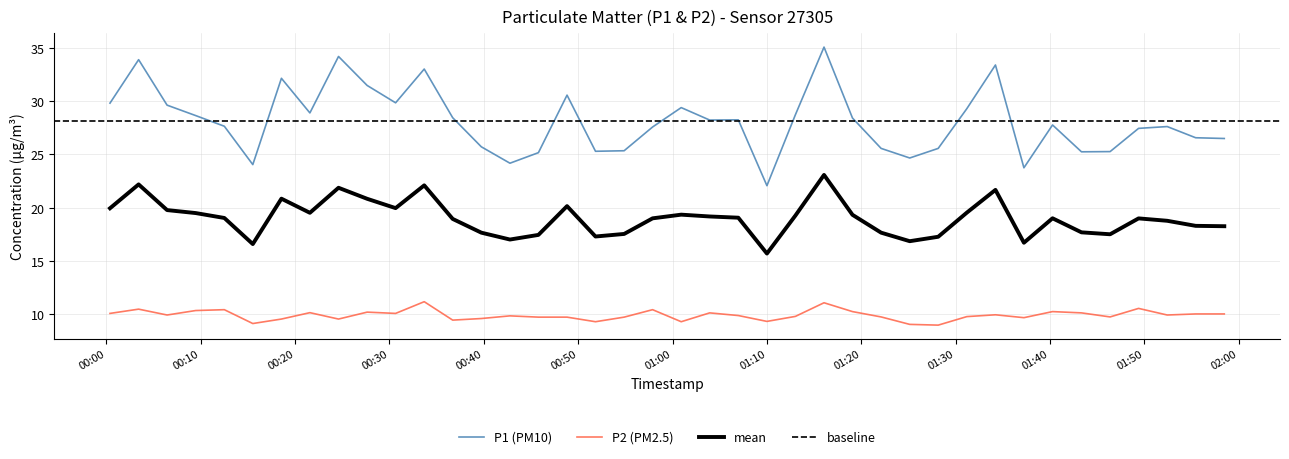

True or false: P2 and P1 cross at least once.

False